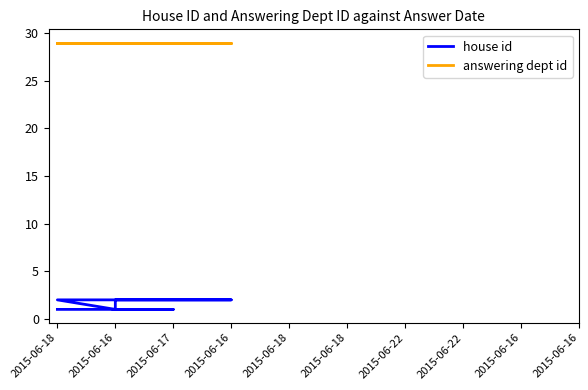

What is the value of the answering dept id point at the 1st from the left?

29